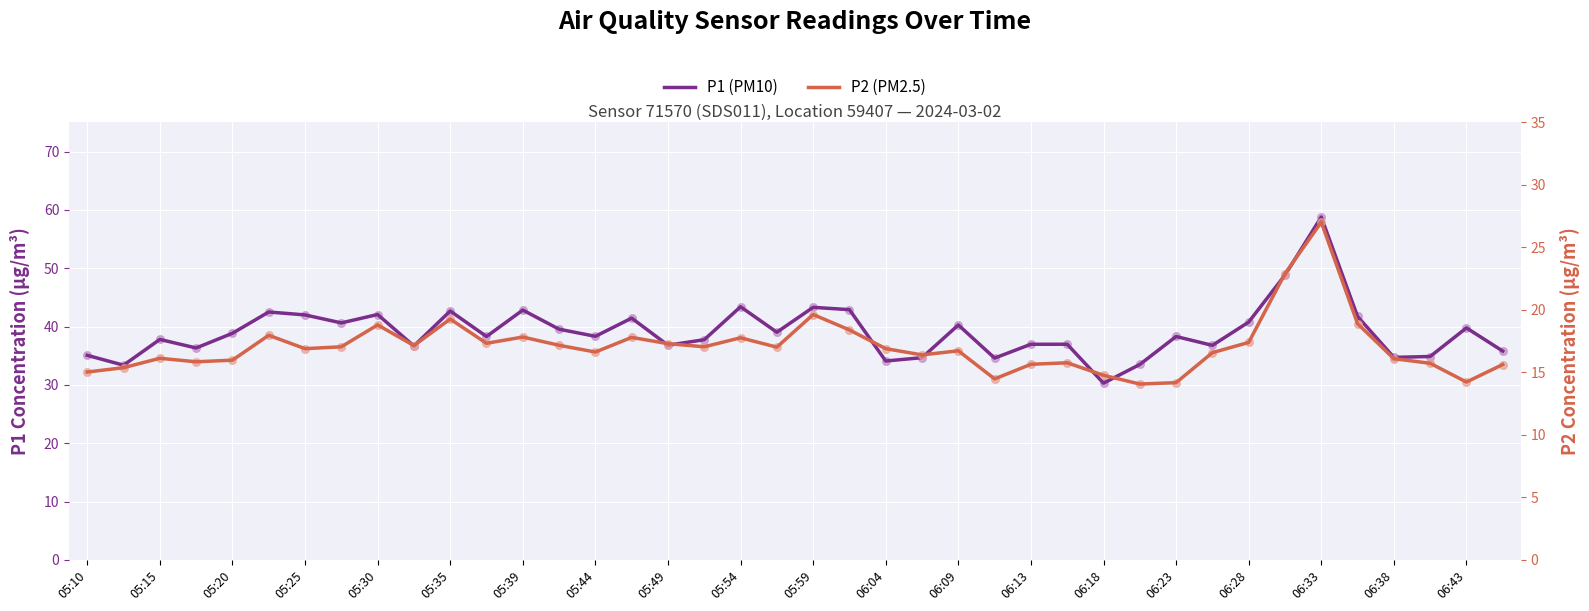

Which series contains the lowest Y value?

P2 (PM2.5)